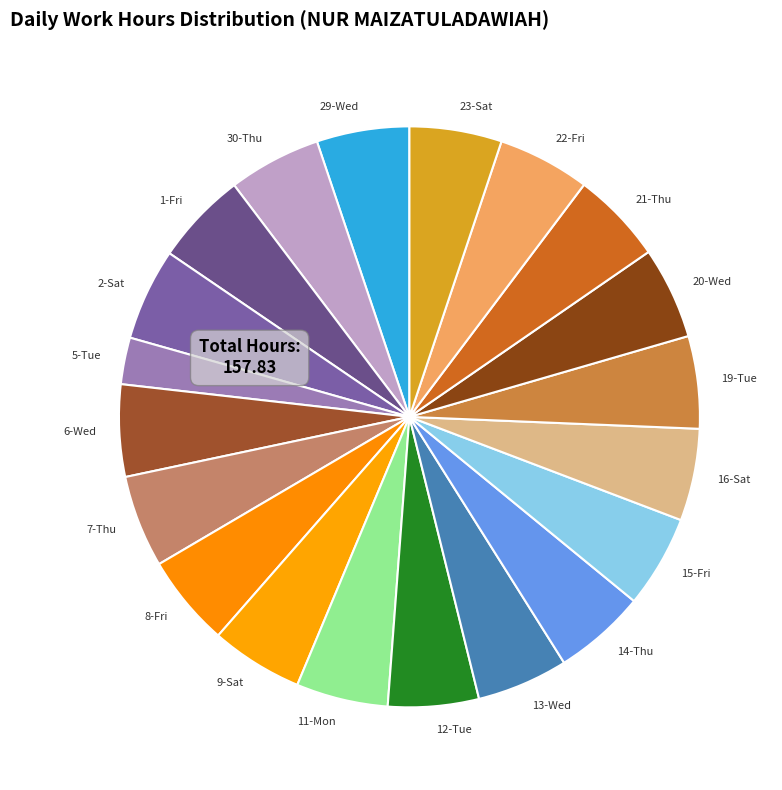

Is it true that 13-Wed is 5% of the pie?

True